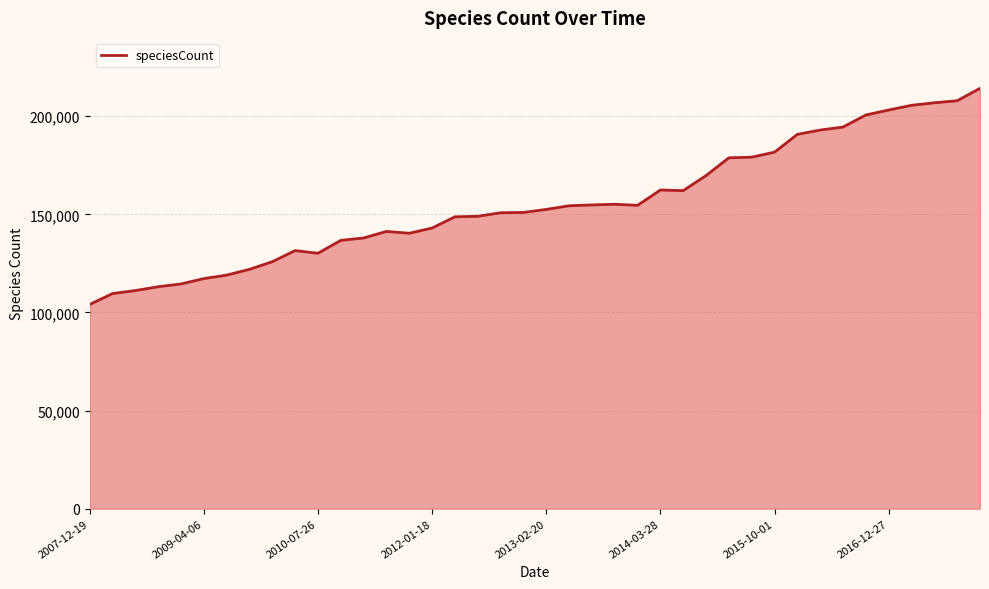

What is the difference between the maximum and minimum values?

110163